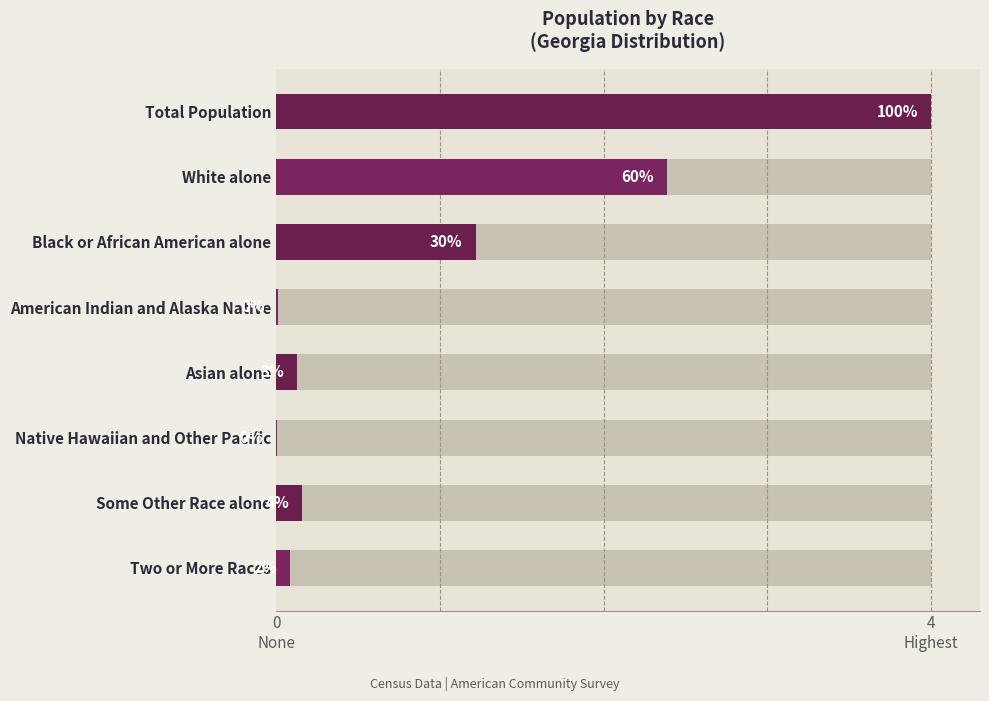

The value at Black or African American alone is 0.7. True or false?

False